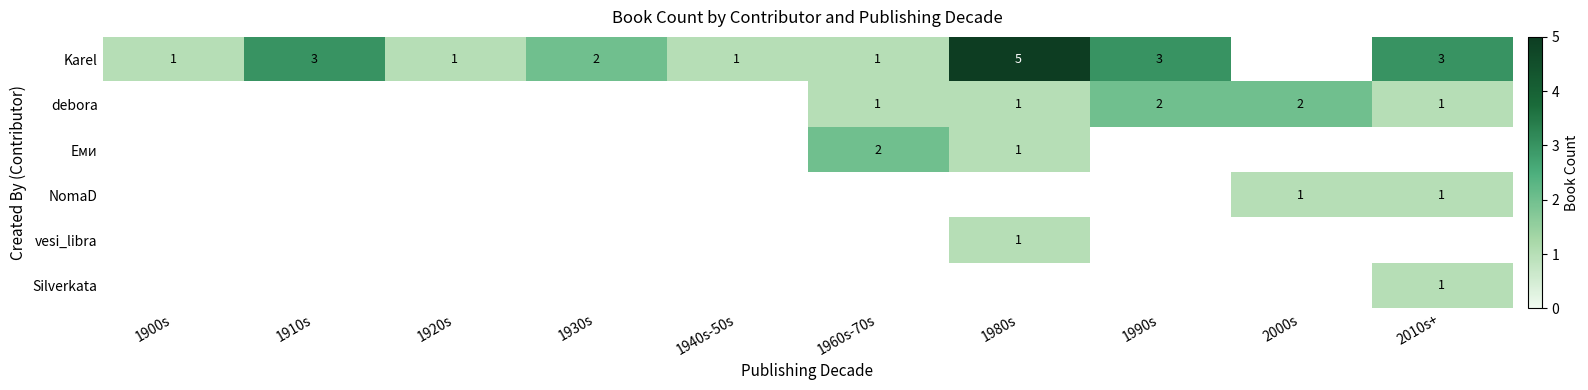

At how many categories does at least one series exceed 4?

1